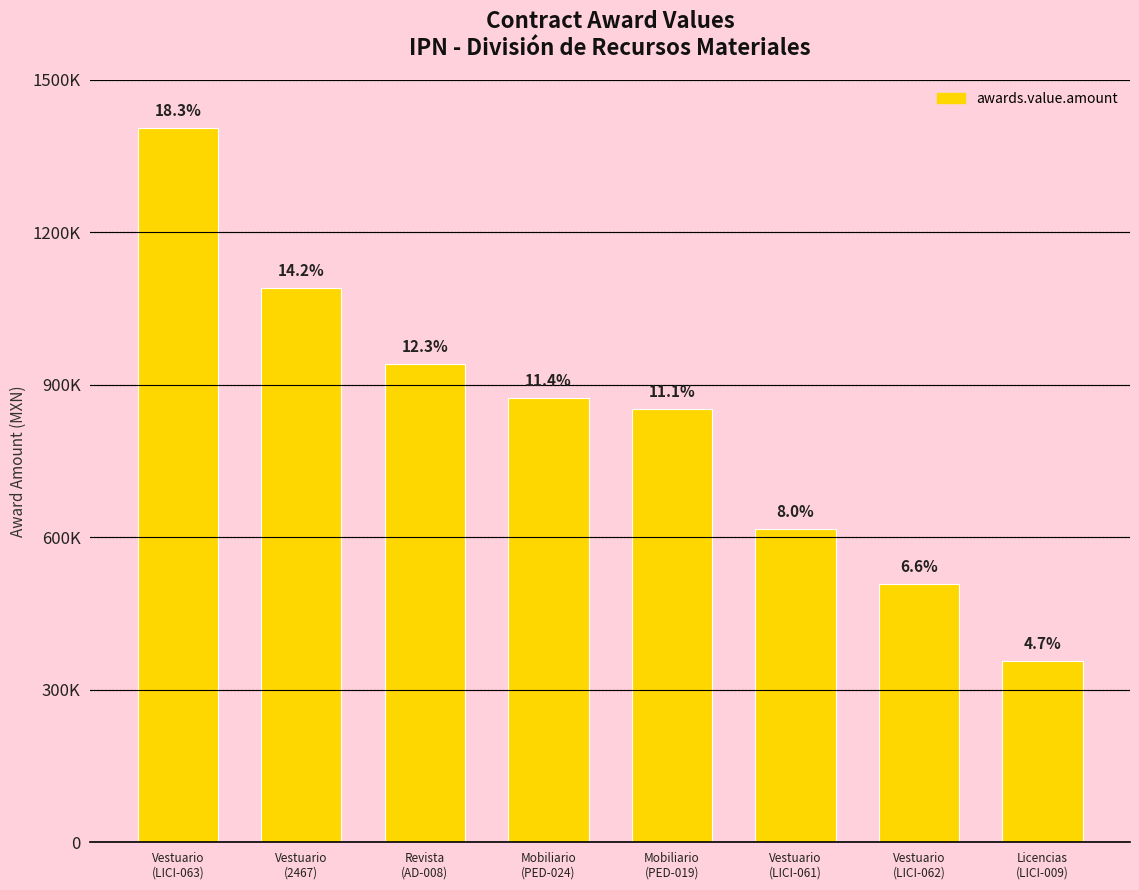

List the labels in order of value, smallest first.

Licencias
(LICI-009), Vestuario
(LICI-062), Vestuario
(LICI-061), Mobiliario
(PED-019), Mobiliario
(PED-024), Revista
(AD-008), Vestuario
(2467), Vestuario
(LICI-063)